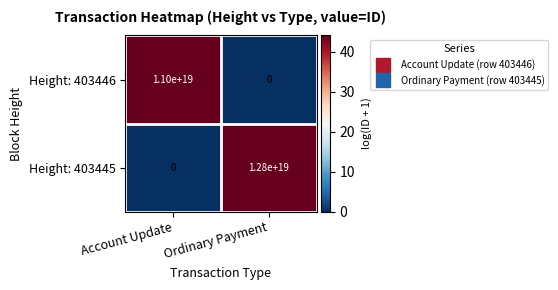

Which series has the largest total across all categories?

Height: 403445